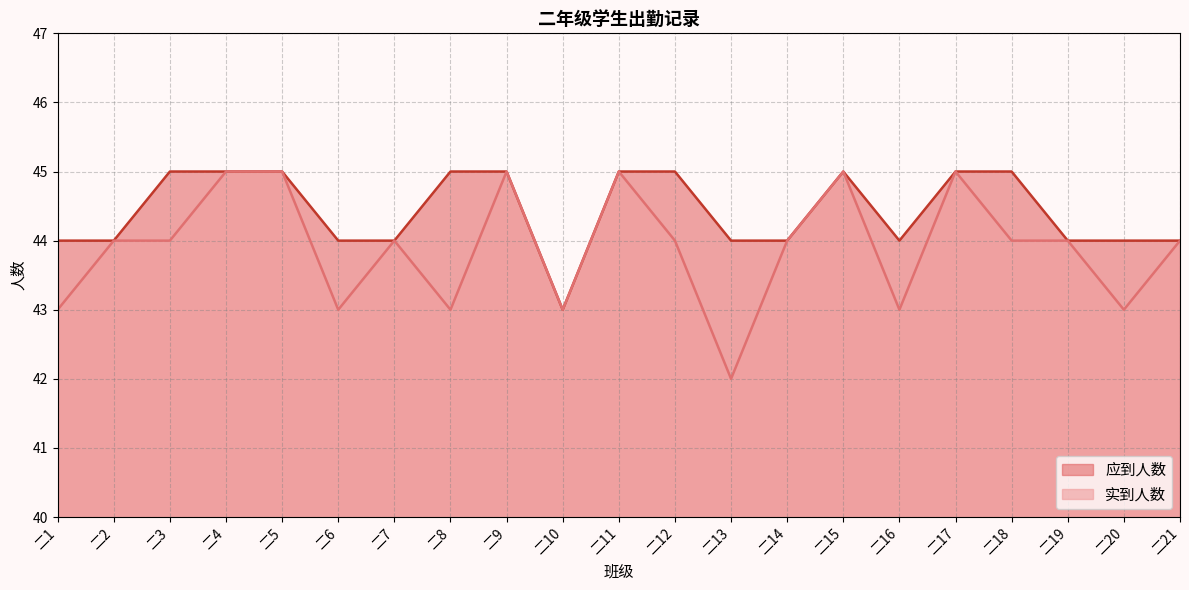

True or false: 实到人数 and 应到人数 intersect in this chart.

False